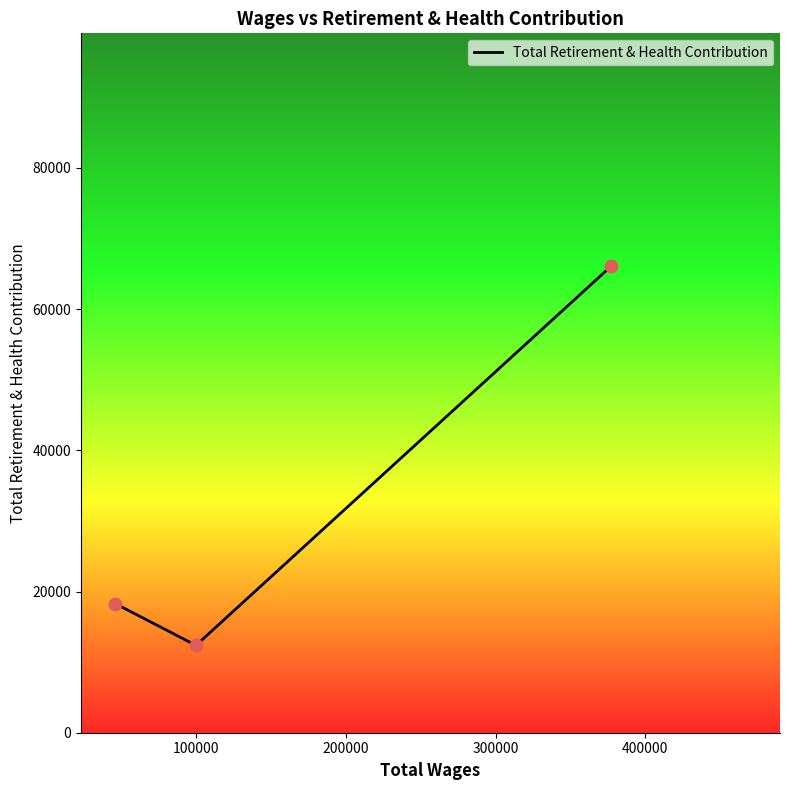

What is the difference between the second highest and minimum values?

5919